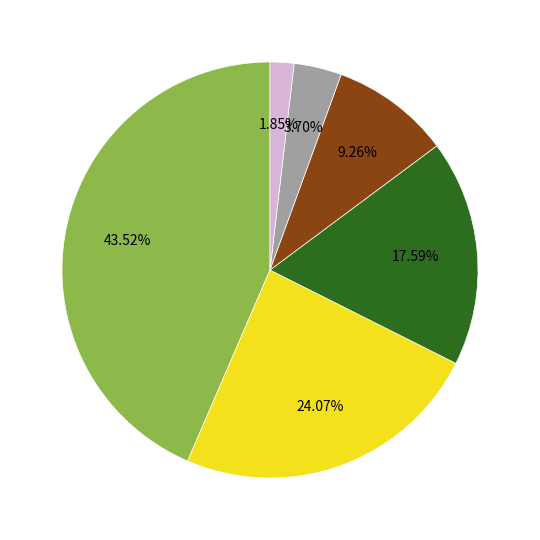

Is there any slice that represents more than half of the pie?

No